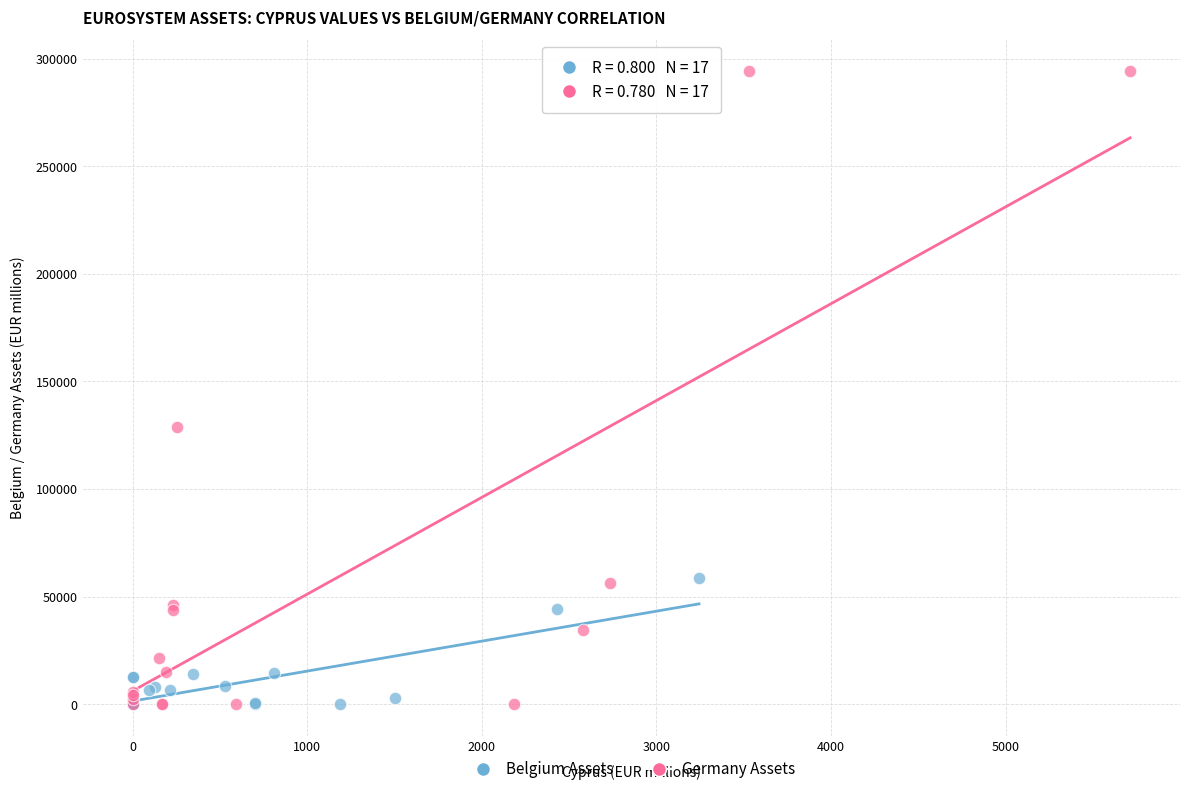

Which series has the largest Y range (max minus min)?

Germany Assets